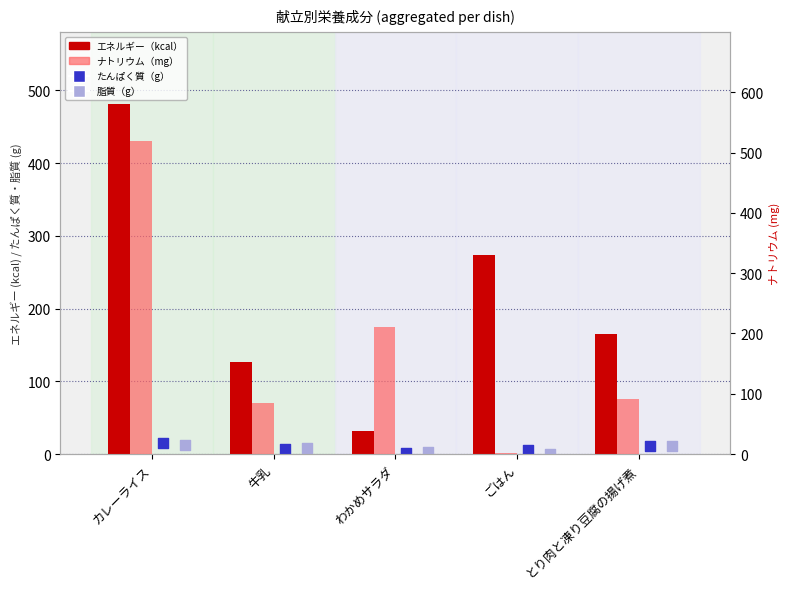

Which series reaches the minimum Y coordinate?

脂質（g）